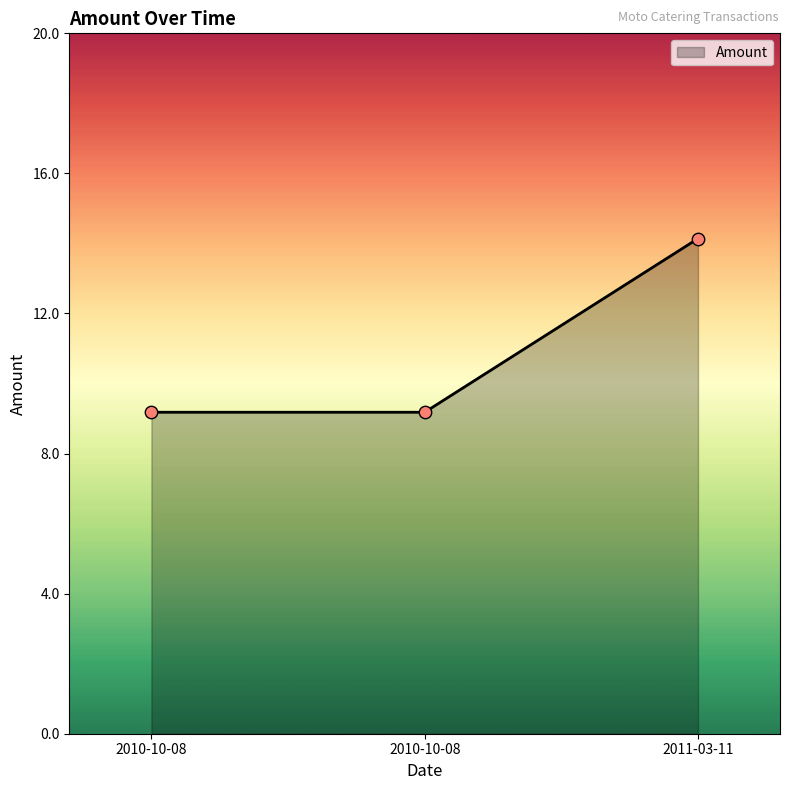

Is this an area chart (filled region under the line)?

Yes